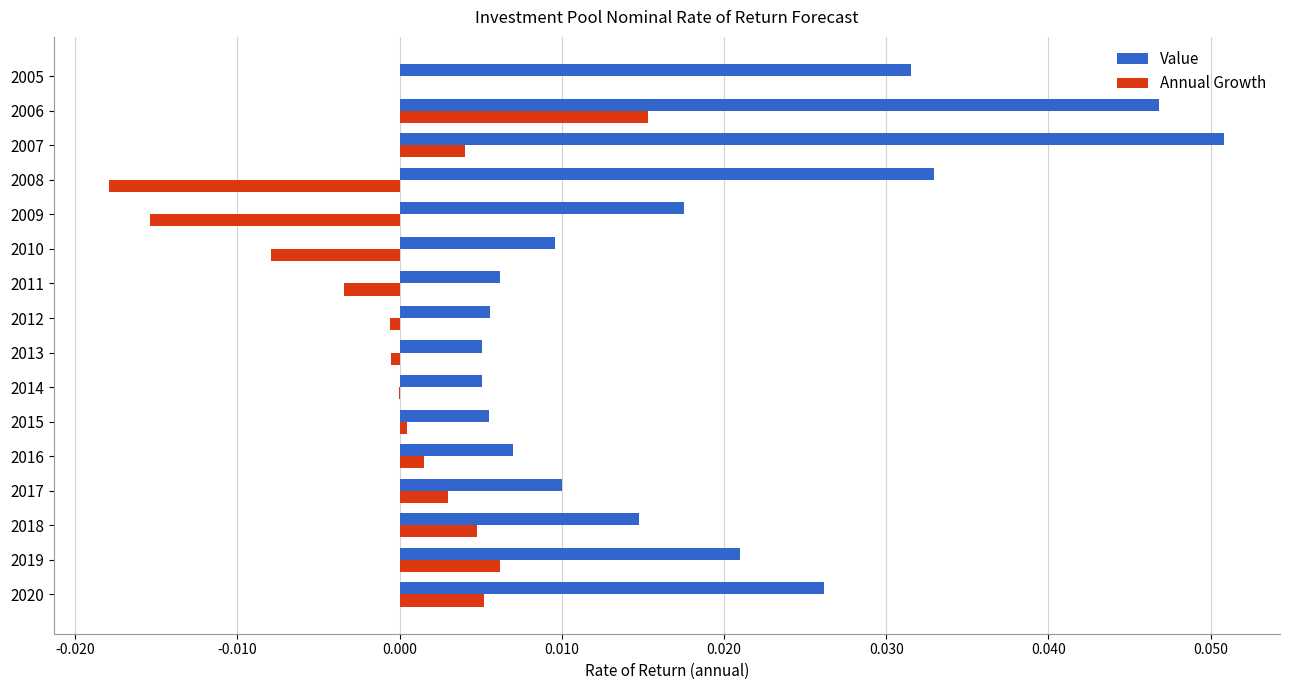

Count the number of data series in this chart.

2